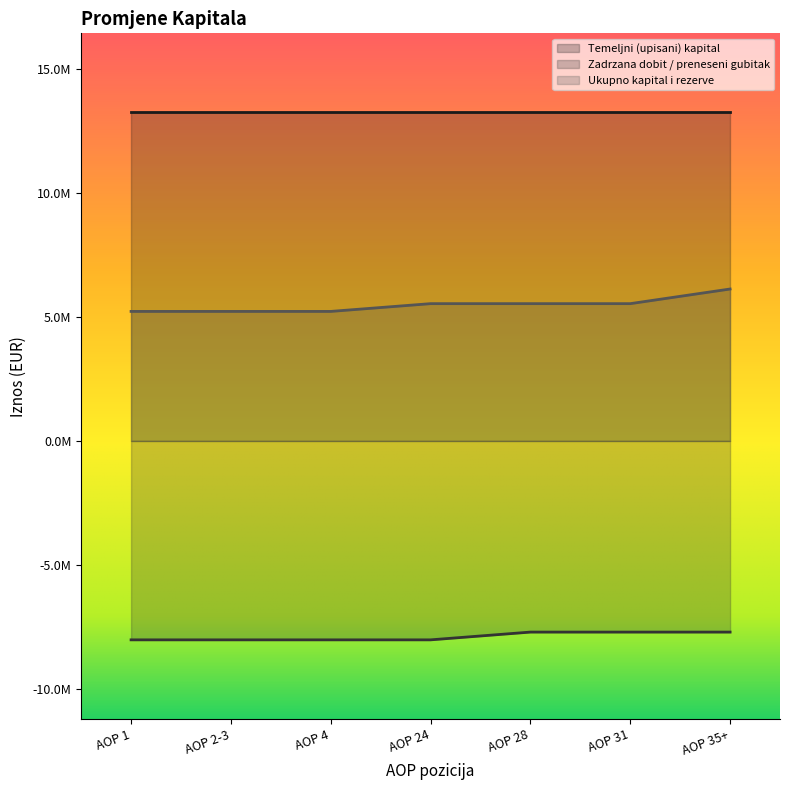

Which category has the lowest value across all series?

AOP 1